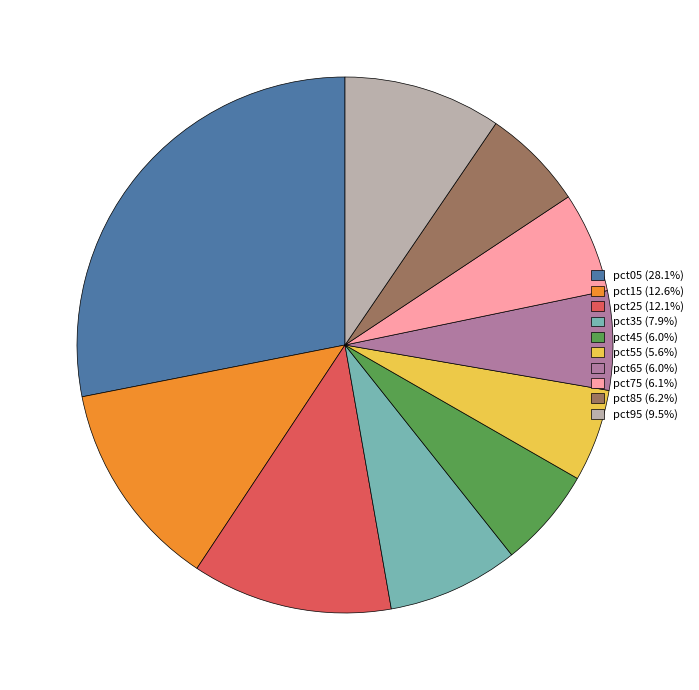

Is the sum of pct45 (6.0%) and pct05 (28.1%) greater than half?

No